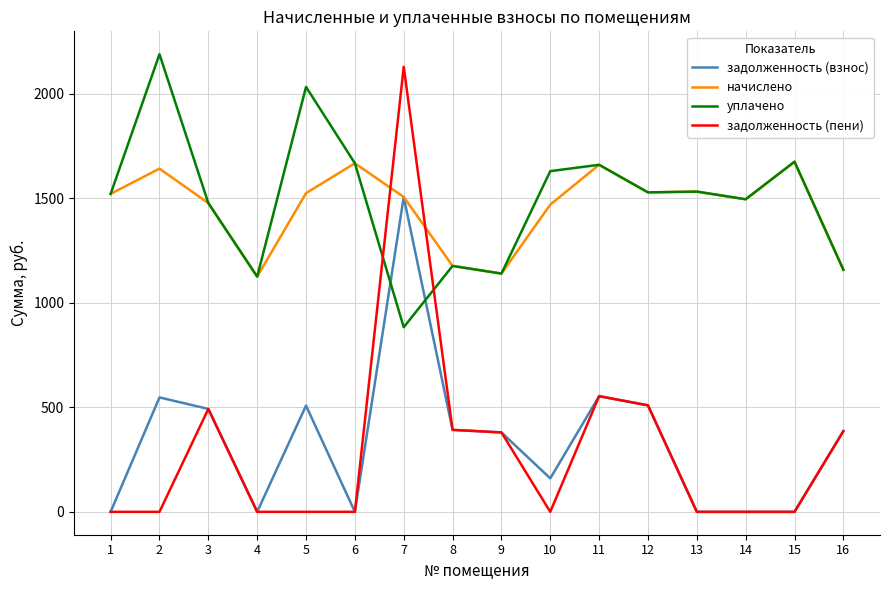

What are all the series names shown in the legend?

задолженность (взнос), начислено, уплачено, задолженность (пени)